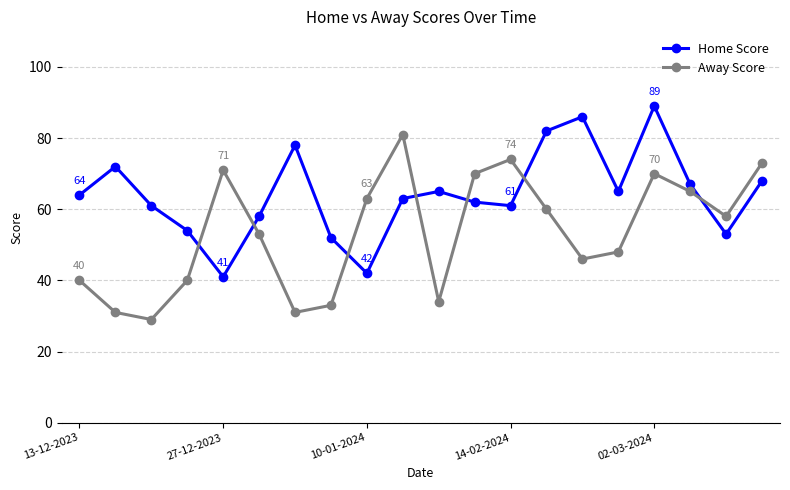

True or false: Home Score and Away Score intersect in this chart.

True